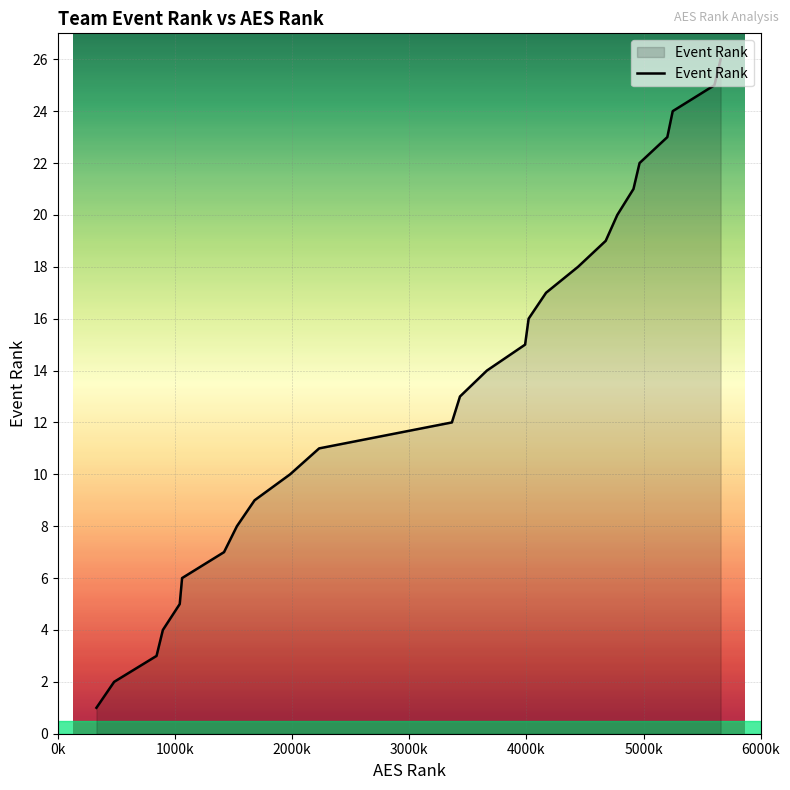

True or false: there are more than 2 points higher than both neighbors.

False